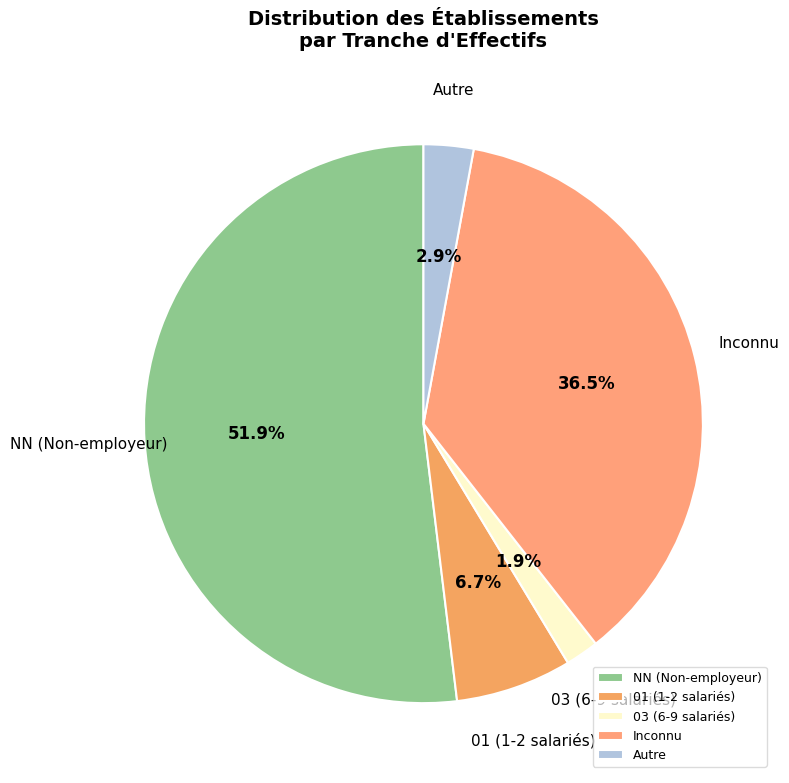

What is the total percentage of 01 (1-2 salariés) and Autre?

9.6%